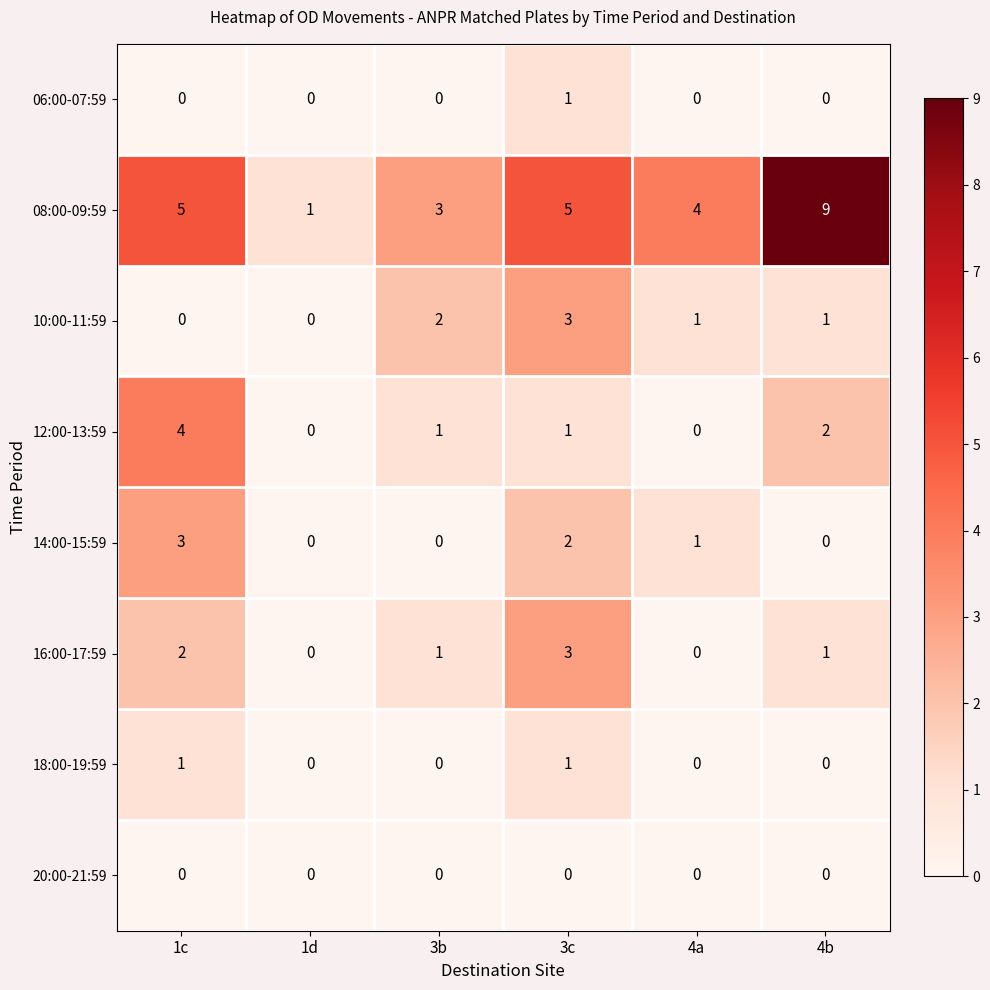

Which series has the widest spread of values?

08:00-09:59